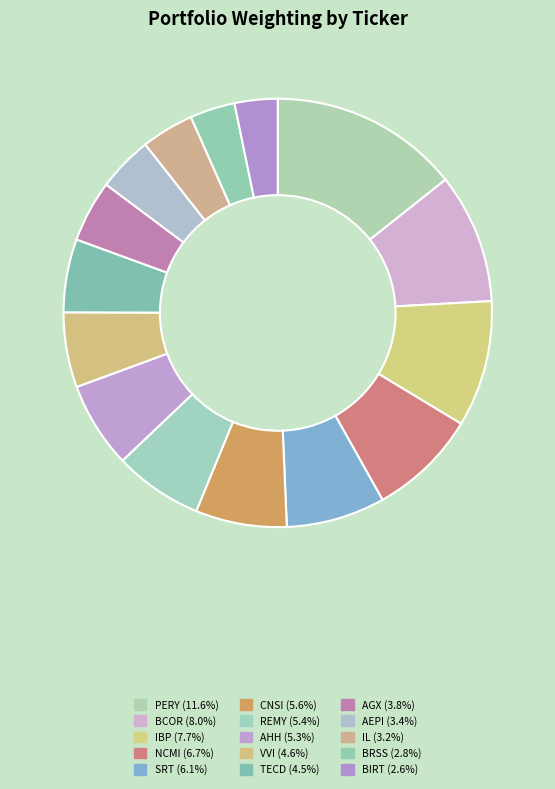

Which has a higher value, TECD or NCMI?

NCMI